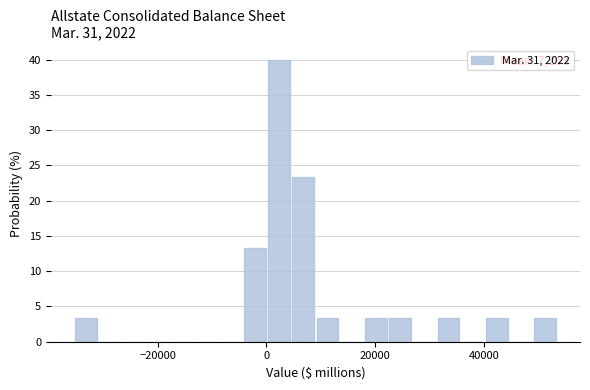

Around what value on the x-axis is the tallest bar? Give the approximate position of its centre, as read against the axis.

2000